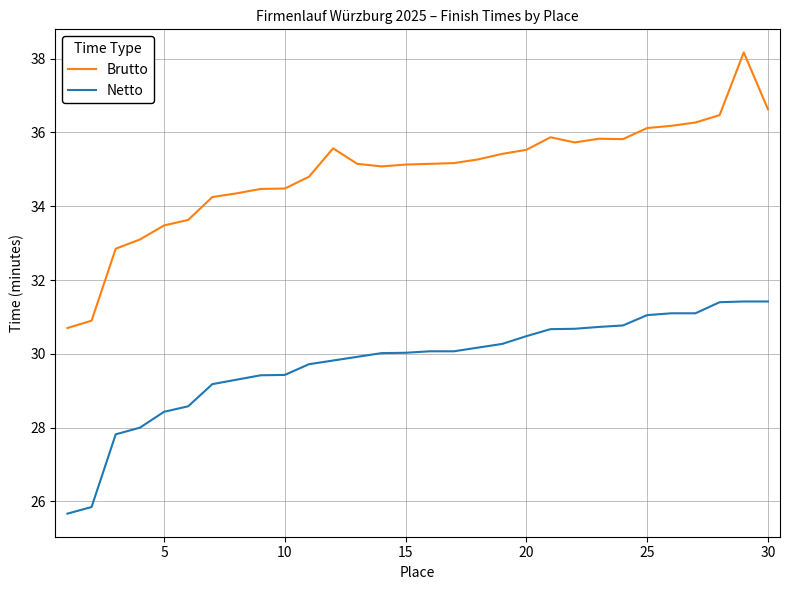

What is the minimum value for Netto?

25.7